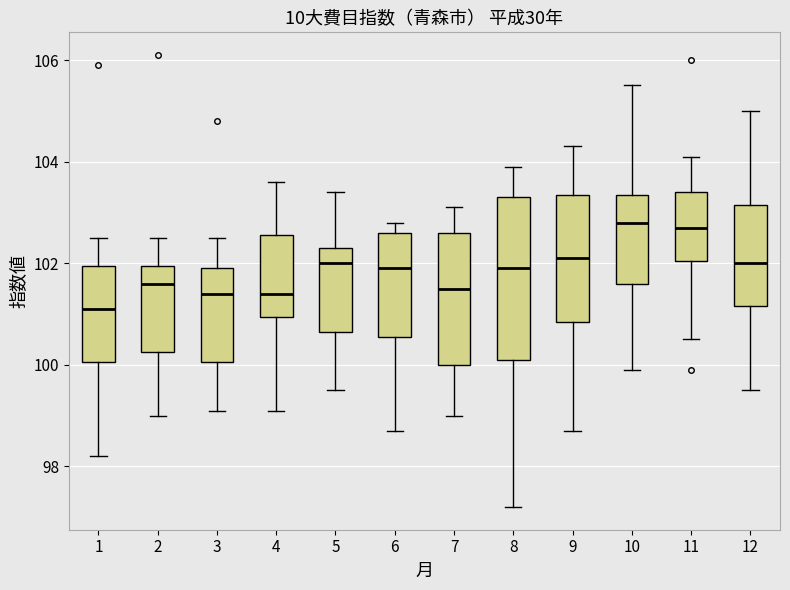

Reading left to right, read every box against the y-axis: the position of its median line, the range the box covers, and the ends of its whiskers. The values are not printed on the chart, so give them approximately, as read against the axis.

1: median 101.2, box 100.0 to 102.0, whiskers 98.2 to 102.6
2: median 101.6, box 100.2 to 102.0, whiskers 99.0 to 102.6
3: median 101.4, box 100.0 to 102.0, whiskers 99.2 to 102.6
4: median 101.4, box 101.0 to 102.6, whiskers 99.2 to 103.6
5: median 102.0, box 100.6 to 102.4, whiskers 99.6 to 103.4
6: median 102.0, box 100.6 to 102.6, whiskers 98.8 to 102.8
7: median 101.6, box 100.0 to 102.6, whiskers 99.0 to 103.2
8: median 102.0, box 100.2 to 103.4, whiskers 97.2 to 104.0
9: median 102.2, box 100.8 to 103.4, whiskers 98.8 to 104.4
10: median 102.8, box 101.6 to 103.4, whiskers 100.0 to 105.6
11: median 102.8, box 102.0 to 103.4, whiskers 100.6 to 104.2
12: median 102.0, box 101.2 to 103.2, whiskers 99.6 to 105.0